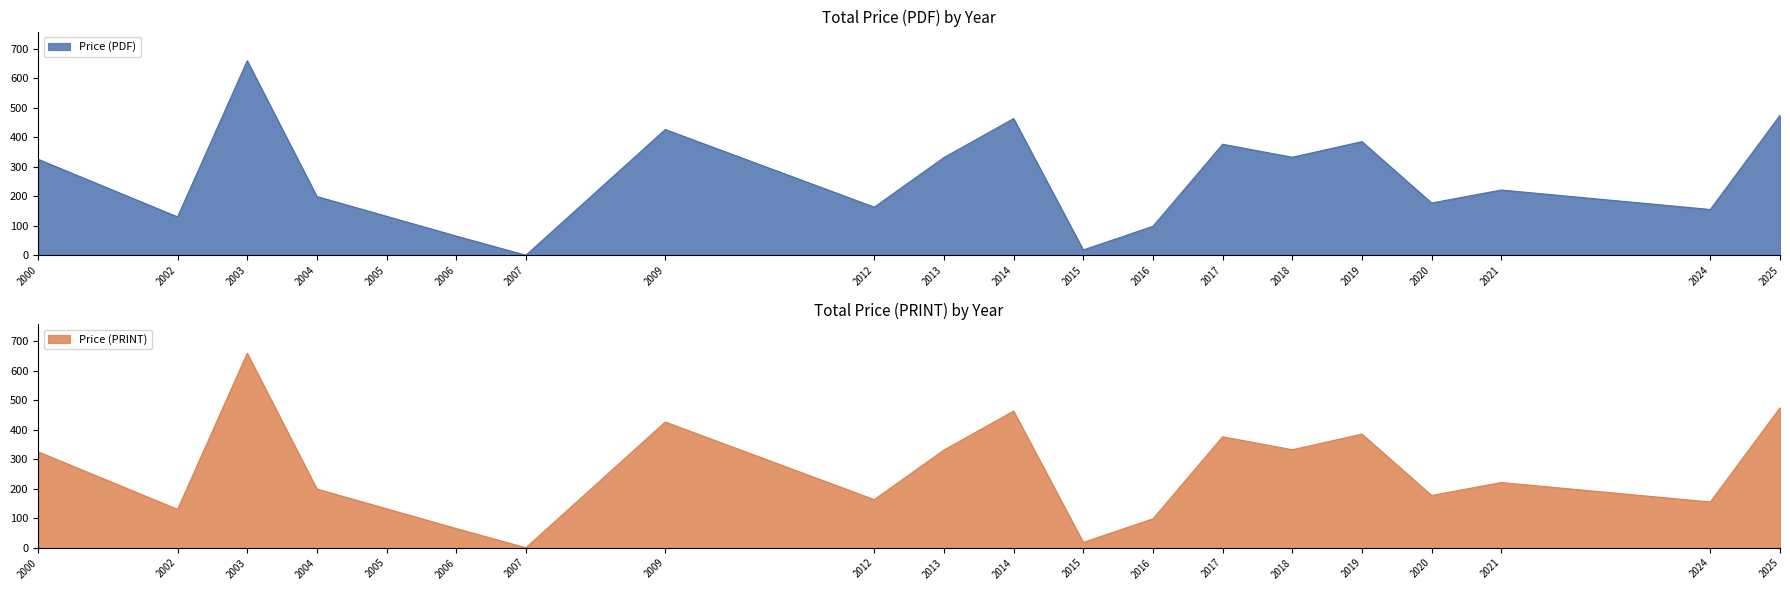

What are all the series names shown in the legend?

Price (PDF), Price (PRINT)